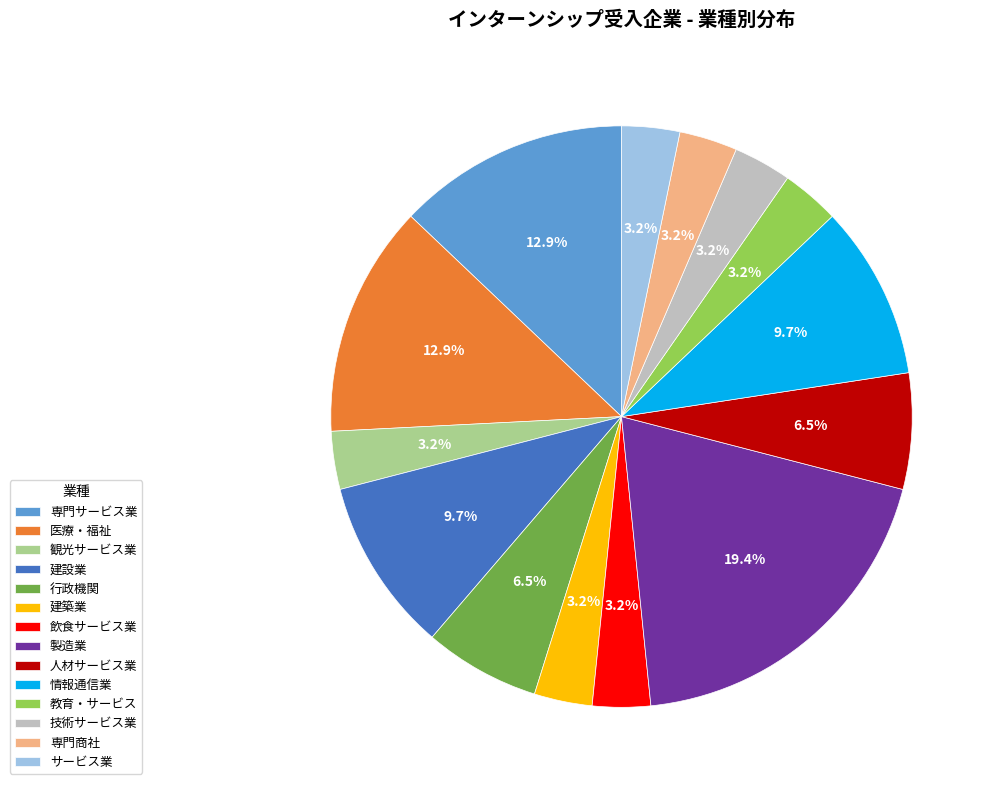

What portion of the pie excludes 飲食サービス業?

96.8%